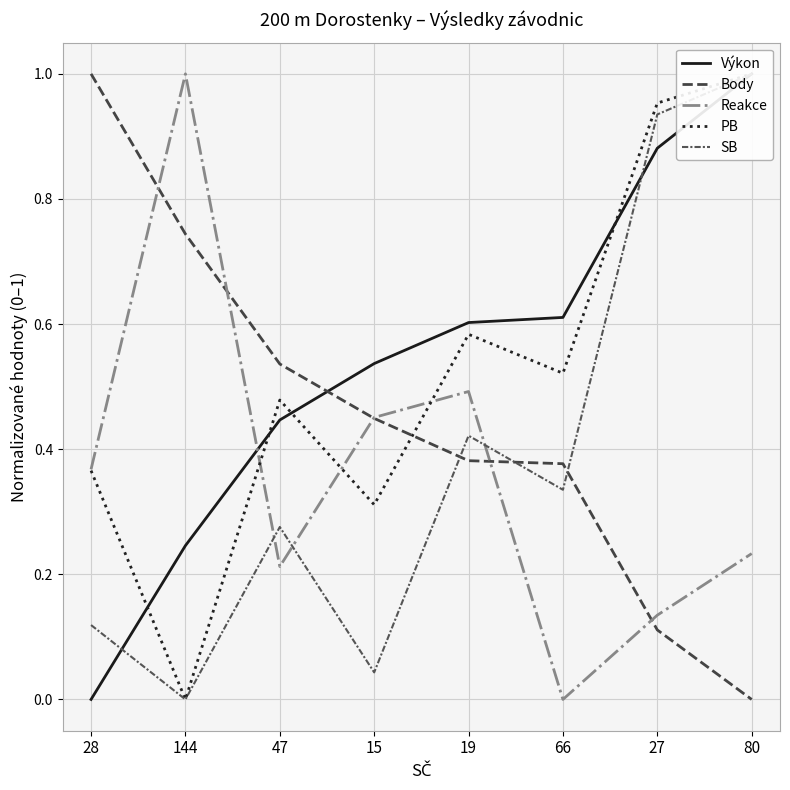

True or false: PB and SB intersect in this chart.

False